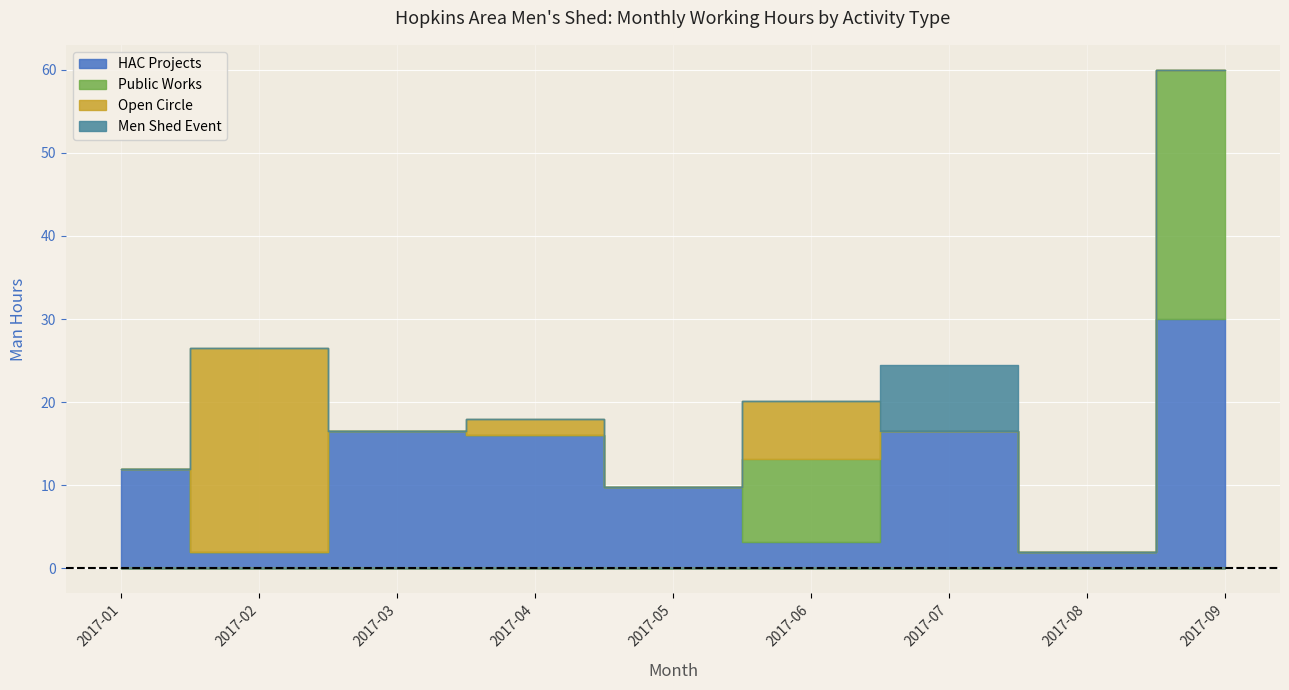

How many series are shown in this chart?

4